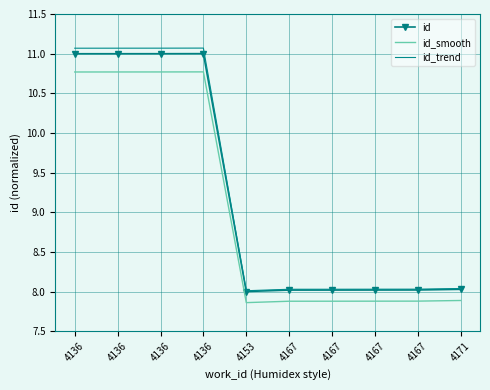

What is the value of the id_smooth point at the 5th from the left?

7.9